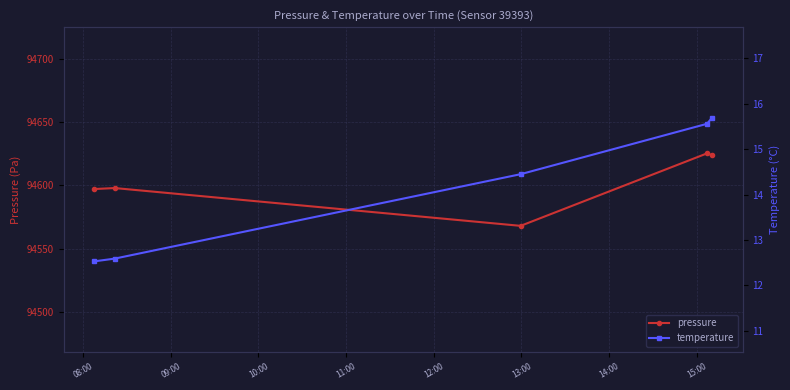

What is the maximum value for pressure?

94625.4